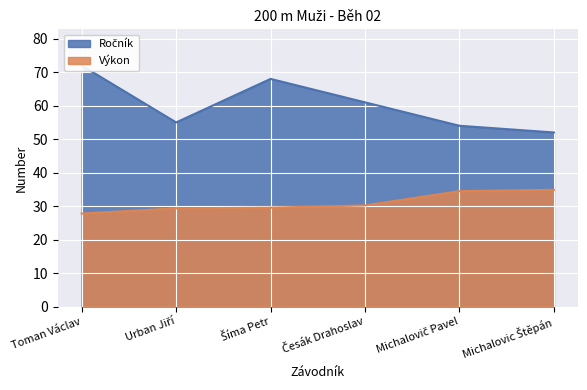

True or false: Výkon and Ročník intersect in this chart.

False